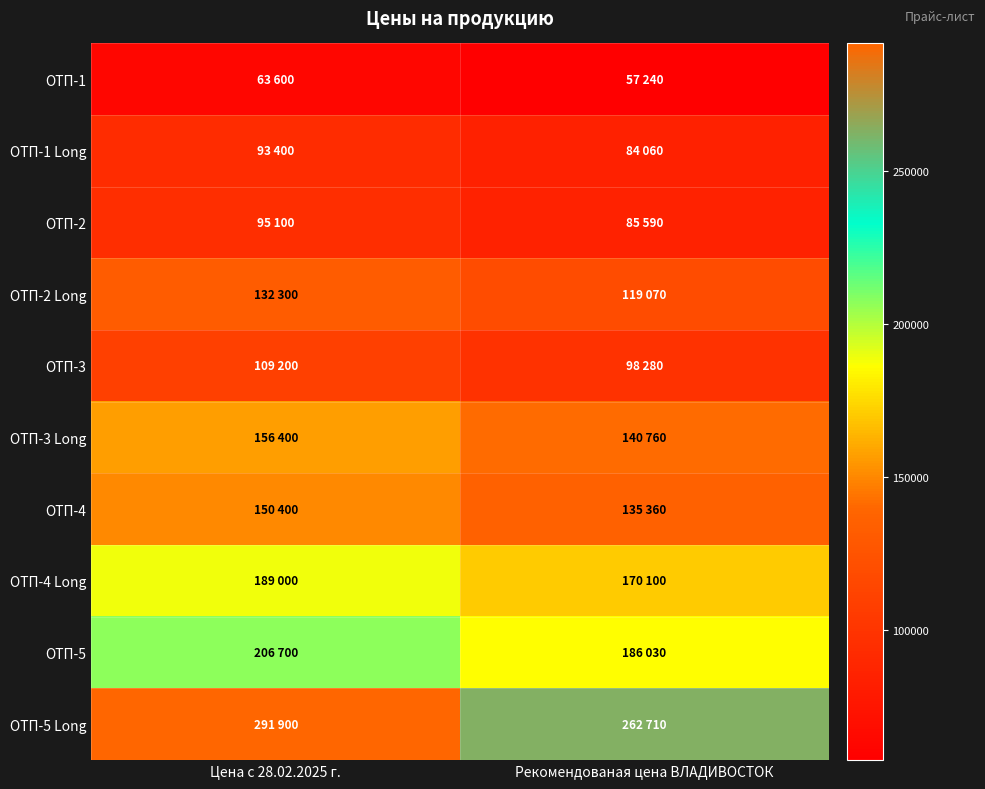

Reading left to right, transcribe all the data shown in this chart.

ОТП-1: Цена с 28.02.2025 г.=63600	Рекомендованая цена ВЛАДИВОСТОК=57240
ОТП-1 Long: Цена с 28.02.2025 г.=93400	Рекомендованая цена ВЛАДИВОСТОК=84060
ОТП-2: Цена с 28.02.2025 г.=95100	Рекомендованая цена ВЛАДИВОСТОК=85590
ОТП-2 Long: Цена с 28.02.2025 г.=132300	Рекомендованая цена ВЛАДИВОСТОК=119070
ОТП-3: Цена с 28.02.2025 г.=109200	Рекомендованая цена ВЛАДИВОСТОК=98280
ОТП-3 Long: Цена с 28.02.2025 г.=156400	Рекомендованая цена ВЛАДИВОСТОК=140760
ОТП-4: Цена с 28.02.2025 г.=150400	Рекомендованая цена ВЛАДИВОСТОК=135360
ОТП-4 Long: Цена с 28.02.2025 г.=189000	Рекомендованая цена ВЛАДИВОСТОК=170100
ОТП-5: Цена с 28.02.2025 г.=206700	Рекомендованая цена ВЛАДИВОСТОК=186030
ОТП-5 Long: Цена с 28.02.2025 г.=291900	Рекомендованая цена ВЛАДИВОСТОК=262710